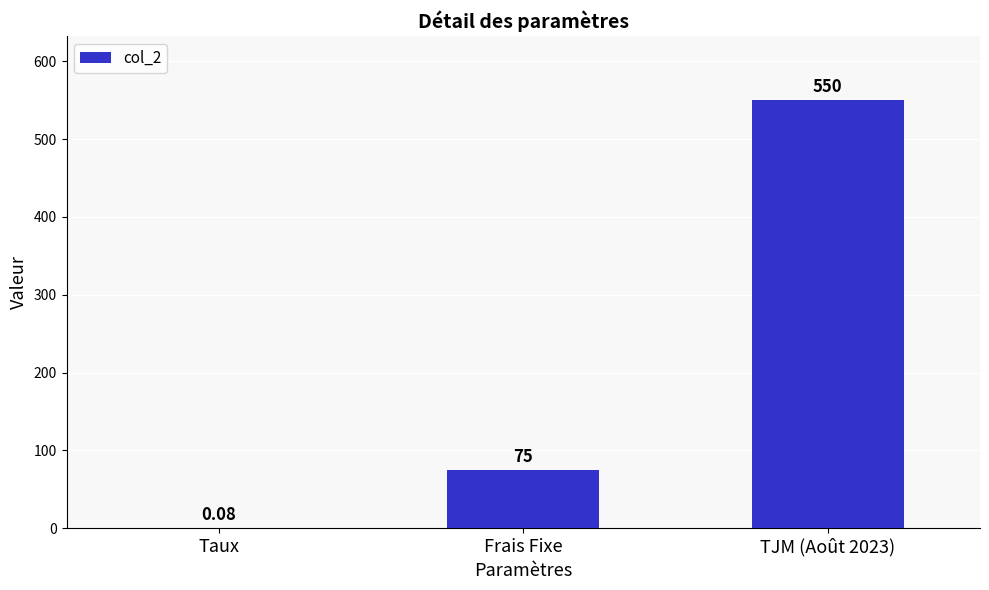

What is the change in value from Taux to TJM (Août 2023)?

+549.9